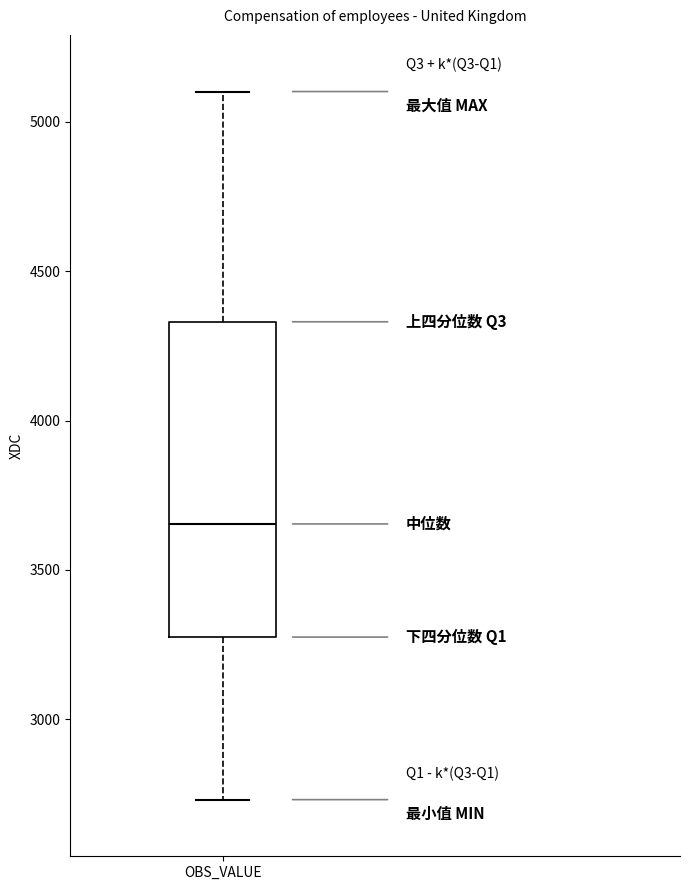

Read this box plot against the y-axis: the position of the median line, the range covered by the box, and the ends of both whiskers. The values are not printed on the chart, so give them approximately, as read against the axis.

median 3650, box 3250 to 4350, whiskers 2750 to 5100